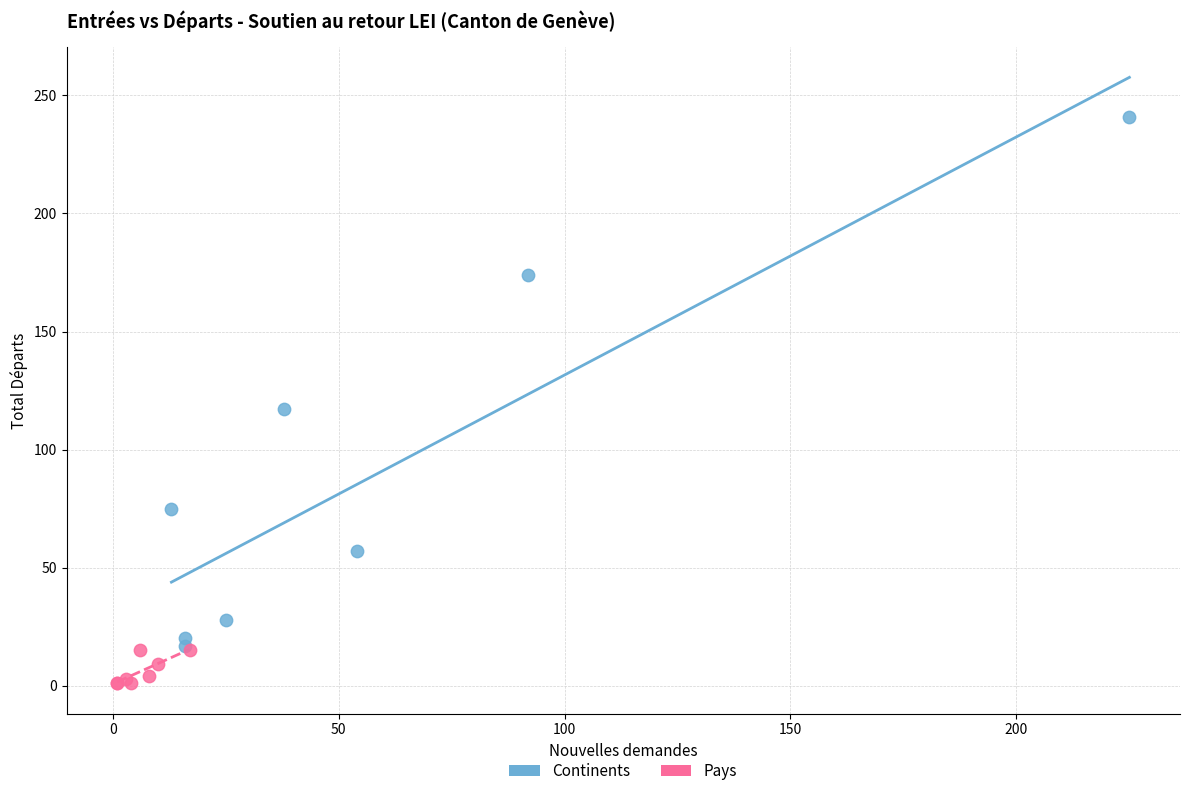

Which series has the largest Y range (max minus min)?

Continents